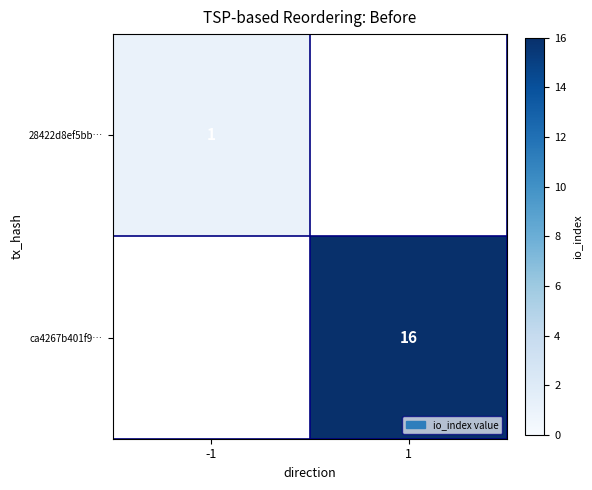

How many data points does each series have?

2